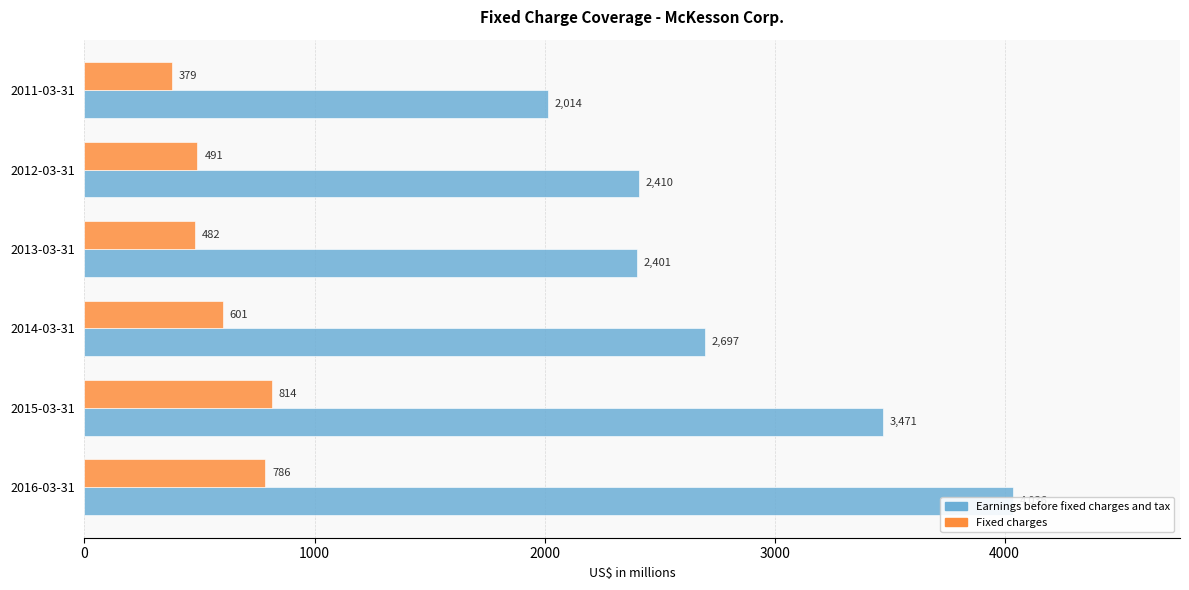

How many values in the Earnings before fixed charges and tax series exceed 2697?

2